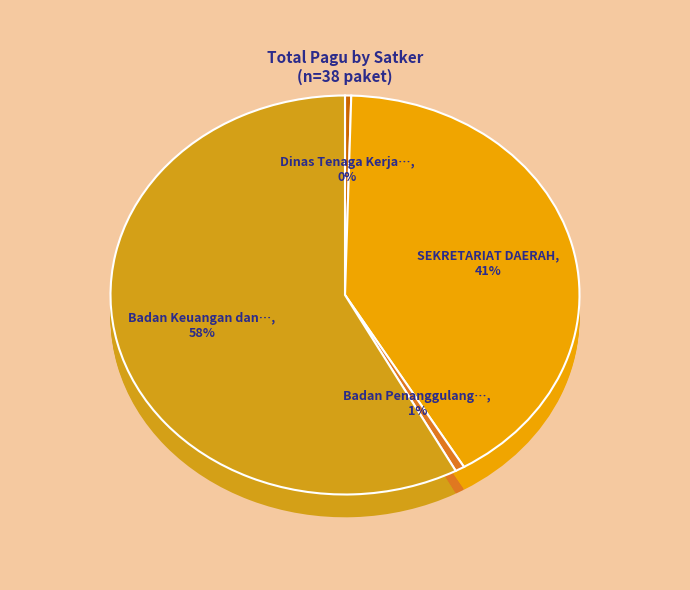

What is the change in value from SEKRETARIAT DAERAH to Badan Keuangan dan Aset Daerah?

+15850000